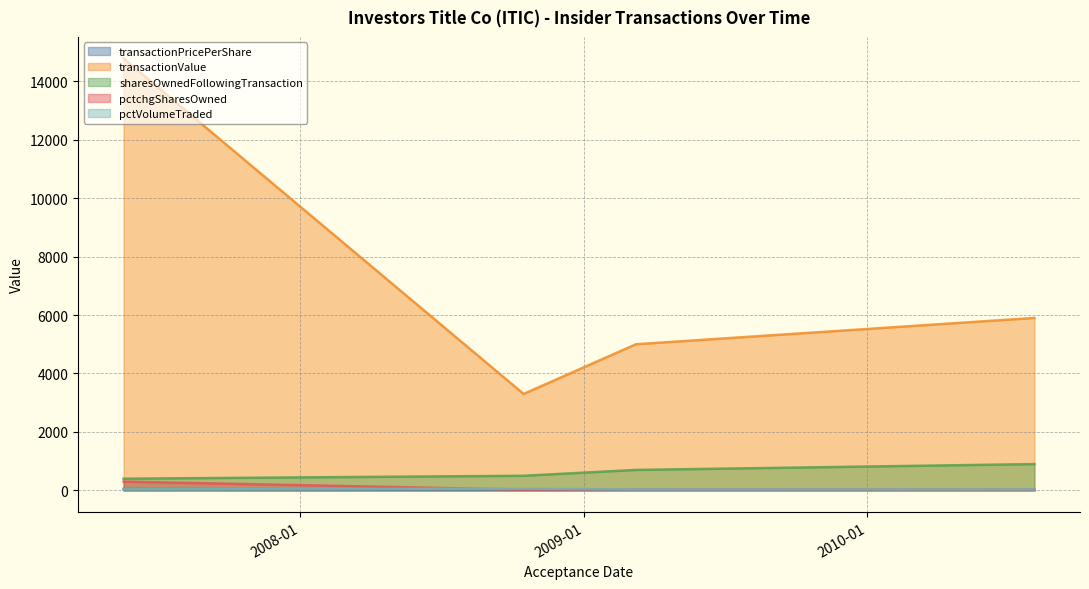

At which label does pctVolumeTraded first exceed 44?

2008-10-15